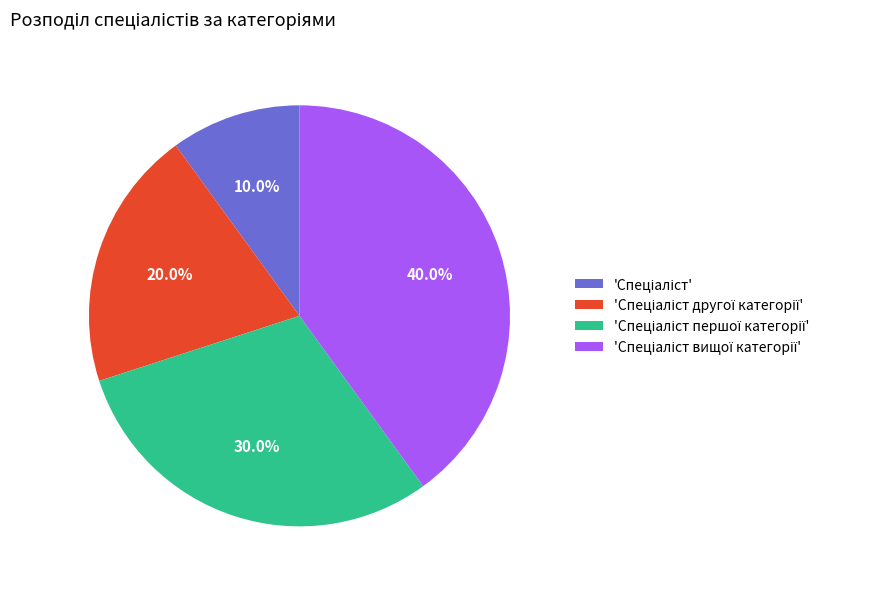

Does any single category account for the majority?

No